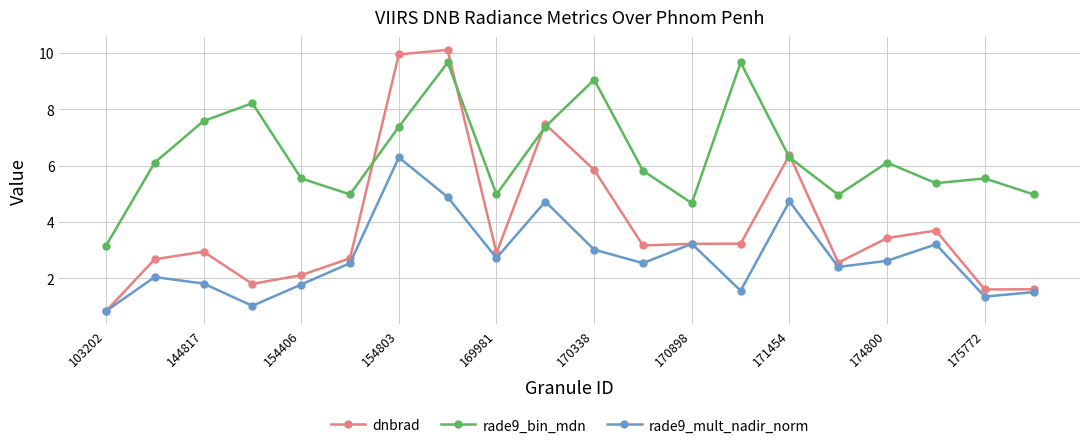

How many lines are shown in the chart?

3